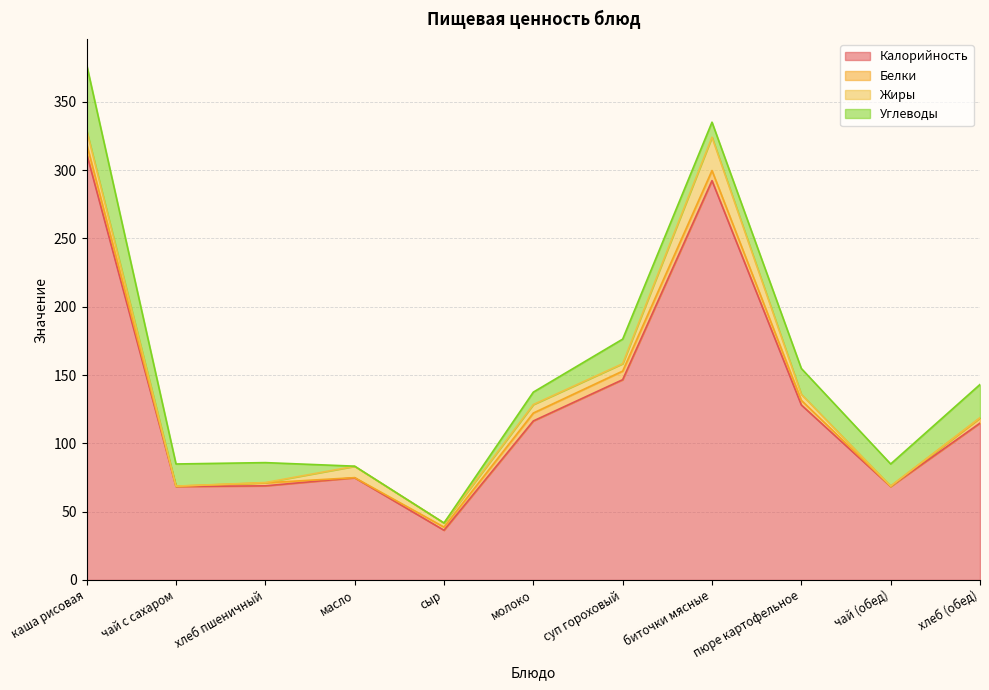

True or false: Белки has a value of 1.0 at сыр.

False